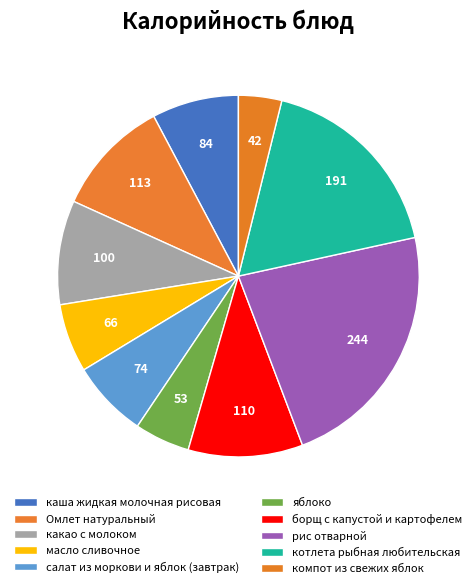

How many slices are in this pie chart?

10